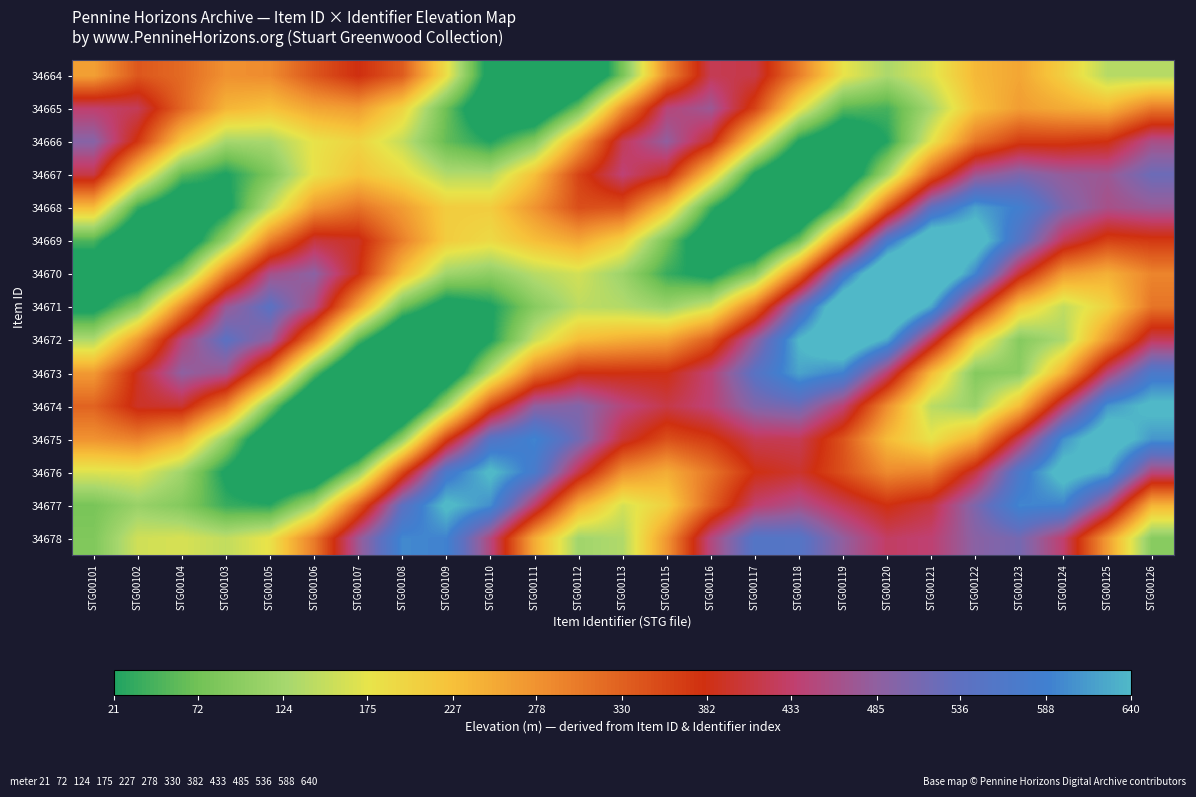

At which category is the sum across all series the highest?

STG00126